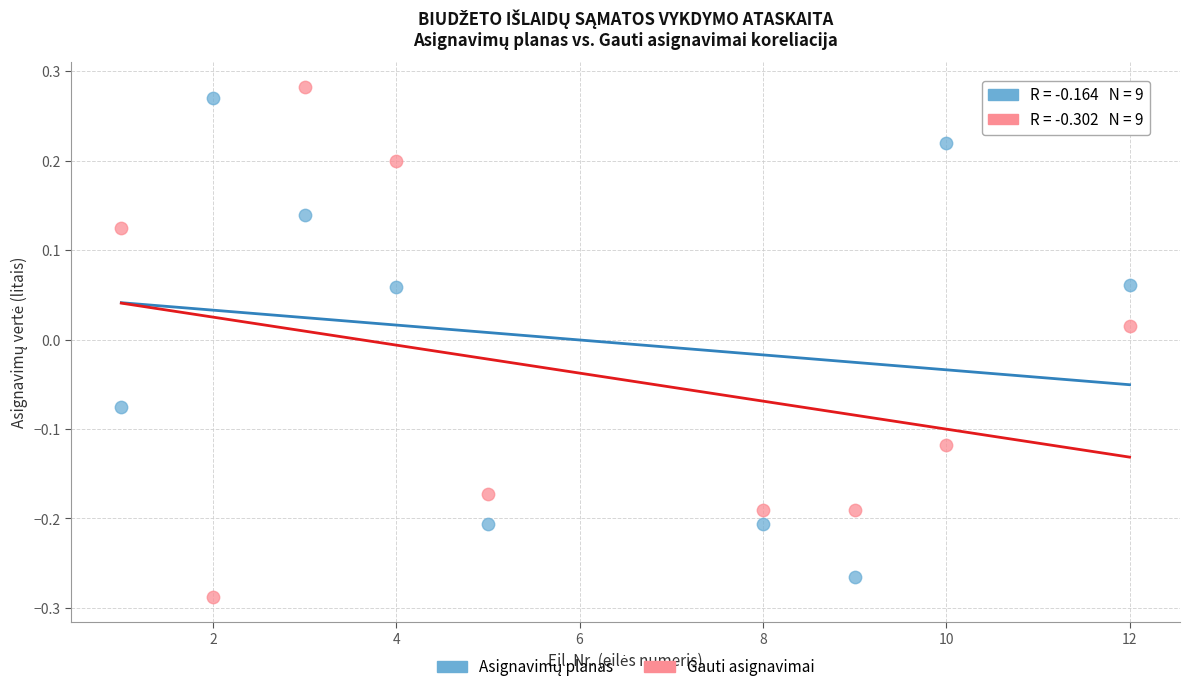

What is the X range (max minus min) for the scatter plot?

11.0